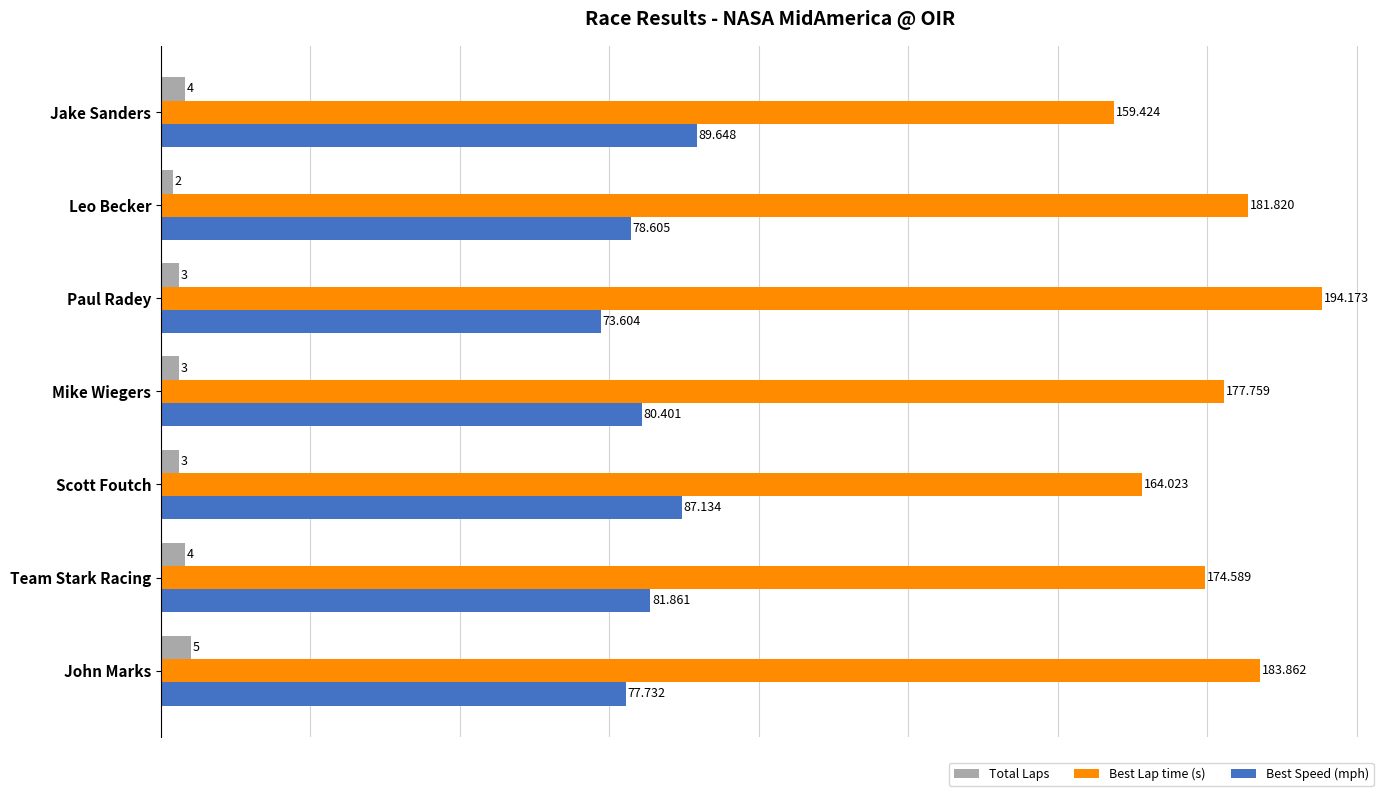

What are all the series names shown in the legend?

Total Laps, Best Lap time (s), Best Speed (mph)